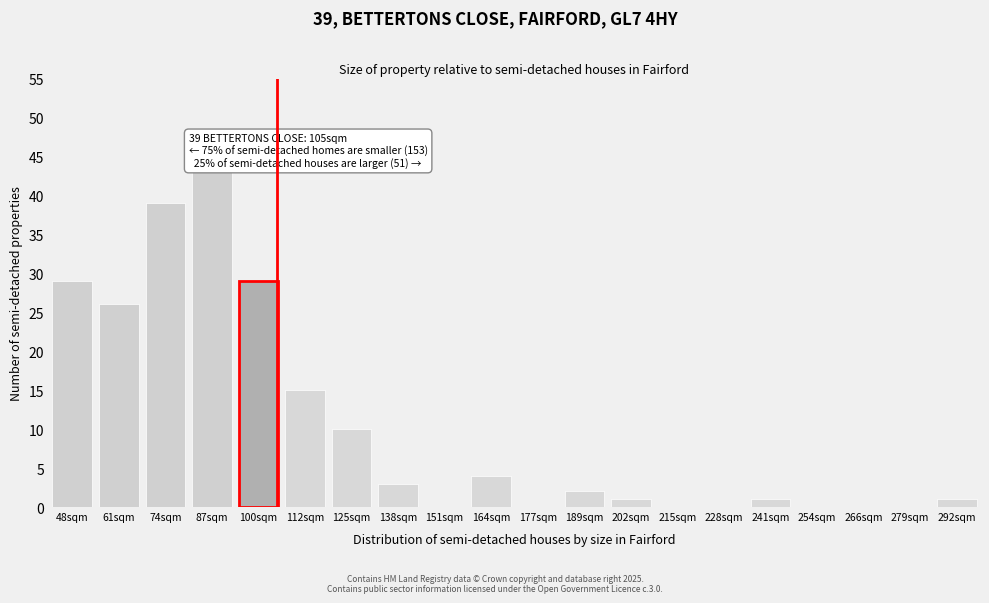

Reading right to left, transcribe all the data shown in this chart.

292sqm=1	279sqm=0	266sqm=0	254sqm=0	241sqm=1	228sqm=0	215sqm=0	202sqm=1	189sqm=2	177sqm=0	164sqm=4	151sqm=0	138sqm=3	125sqm=10	112sqm=15	100sqm=29	87sqm=43	74sqm=39	61sqm=26	48sqm=29